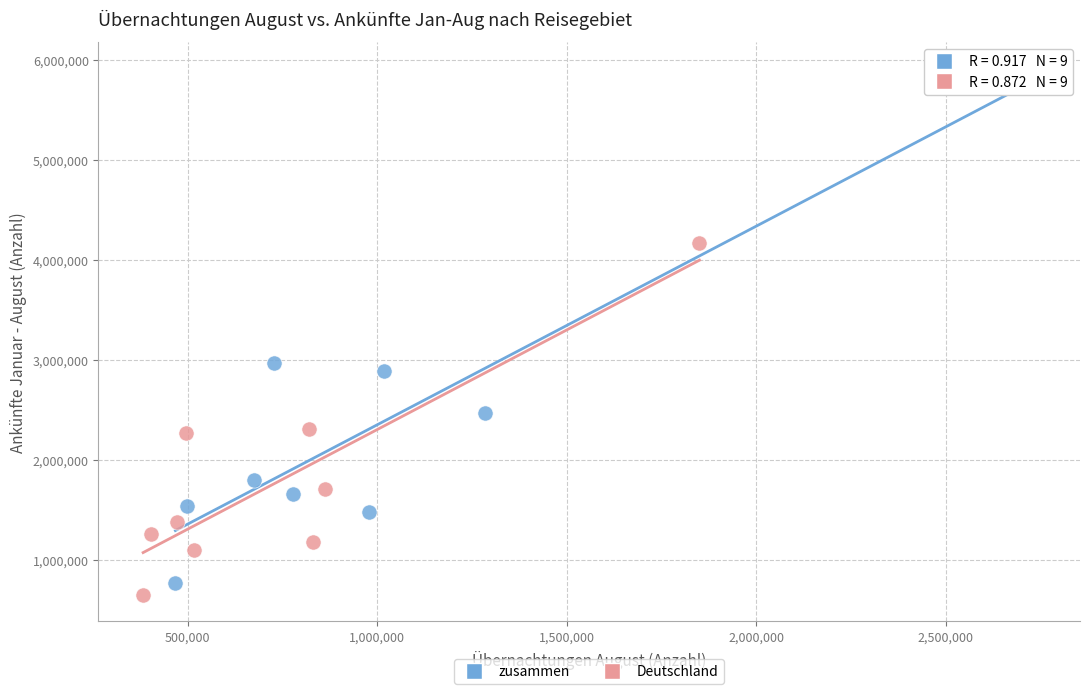

Which series contains the lowest Y value?

Deutschland